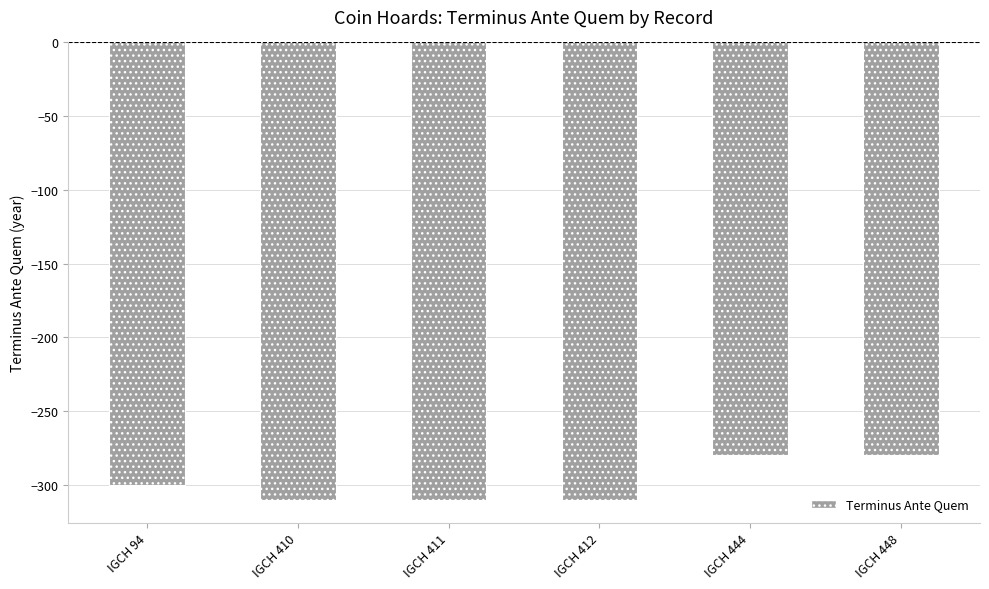

Between IGCH 412 and IGCH 444, which is larger?

IGCH 444